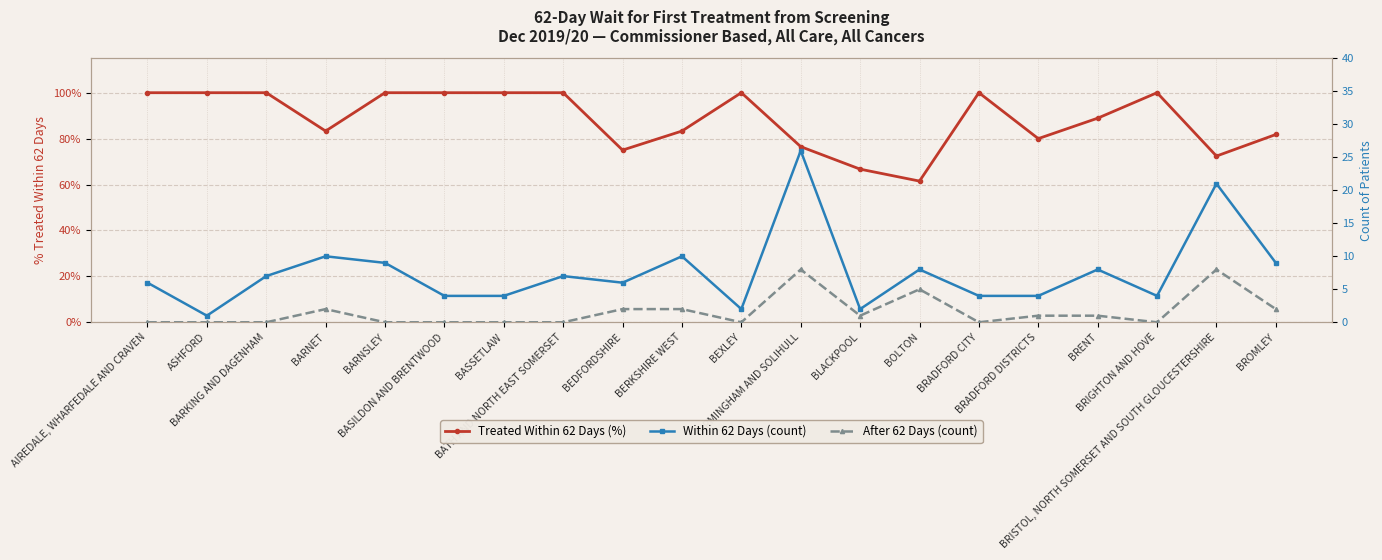

The value of Treated Within 62 Days (%) at BOLTON is 0.6. True or false?

True